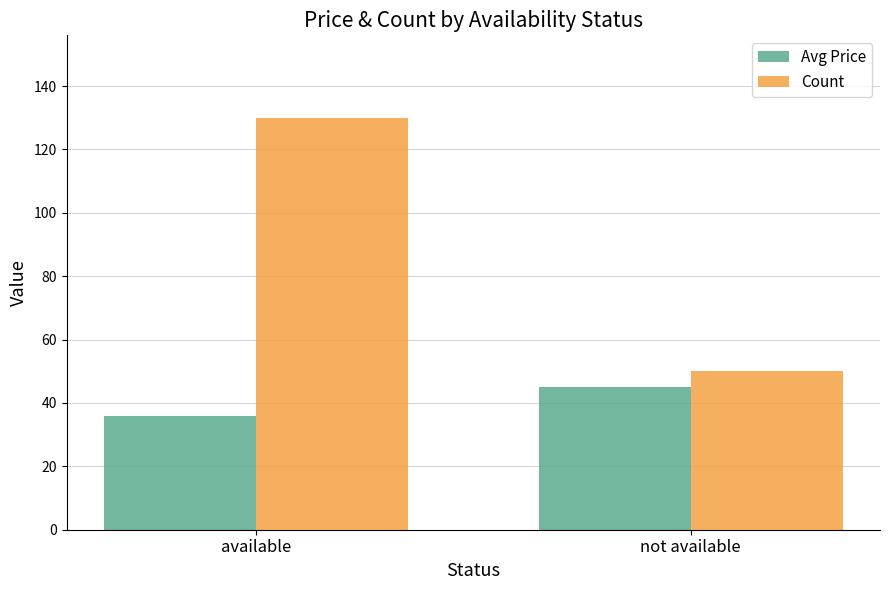

How many groups of bars are there?

2